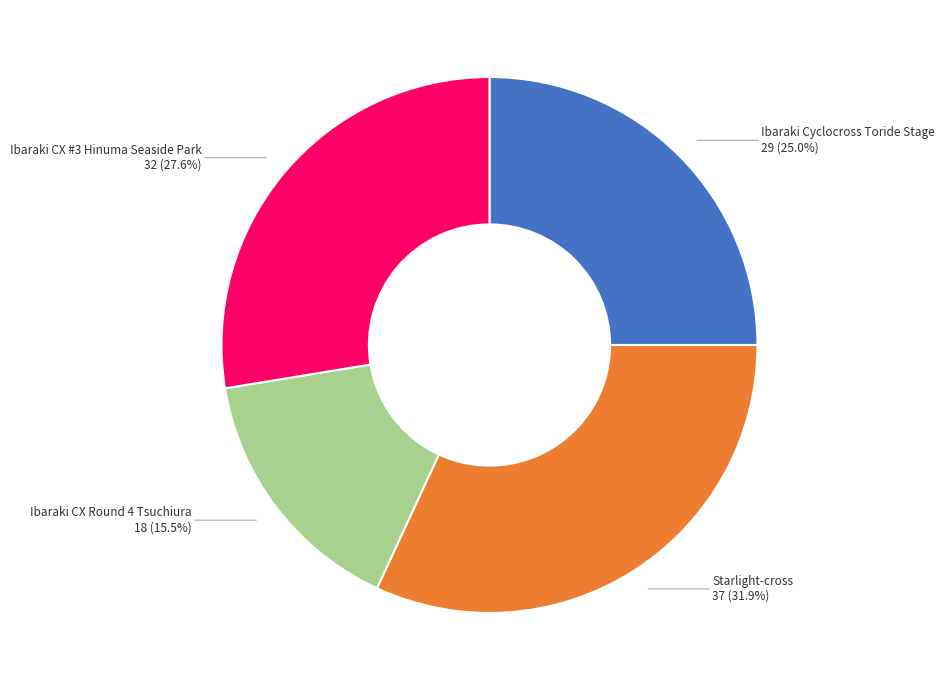

Does any single category account for the majority?

No